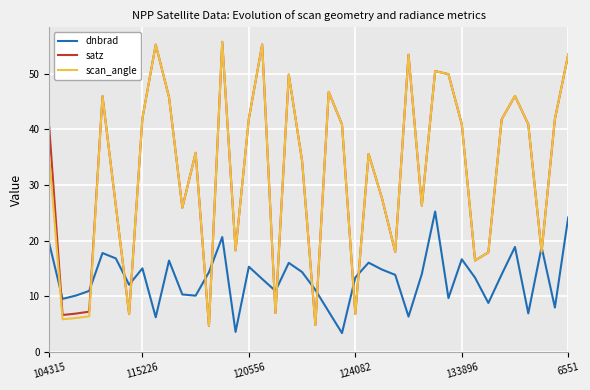

What is the lowest value of the scan_angle series?

4.7